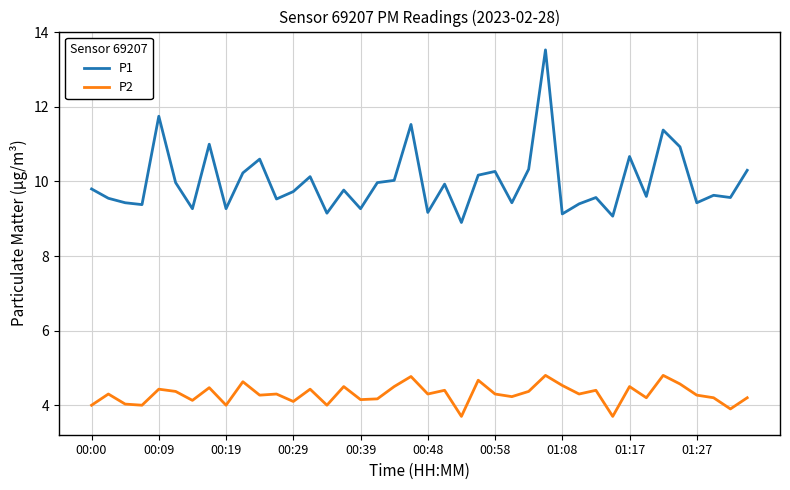

Which series has the largest total across all categories?

P1